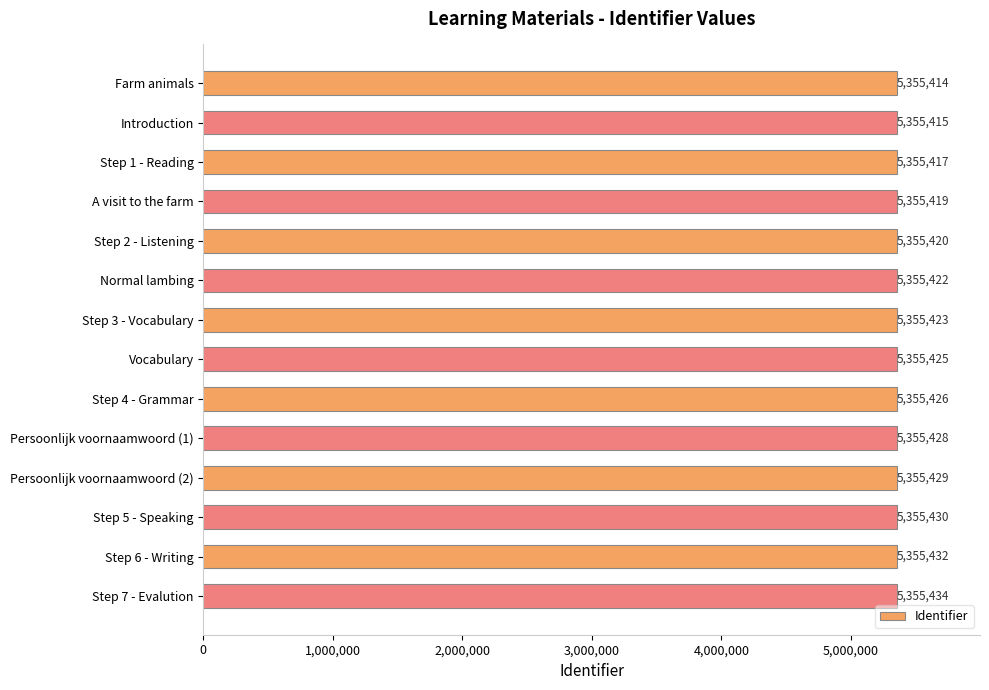

What is the minimum value shown in the chart?

5355414